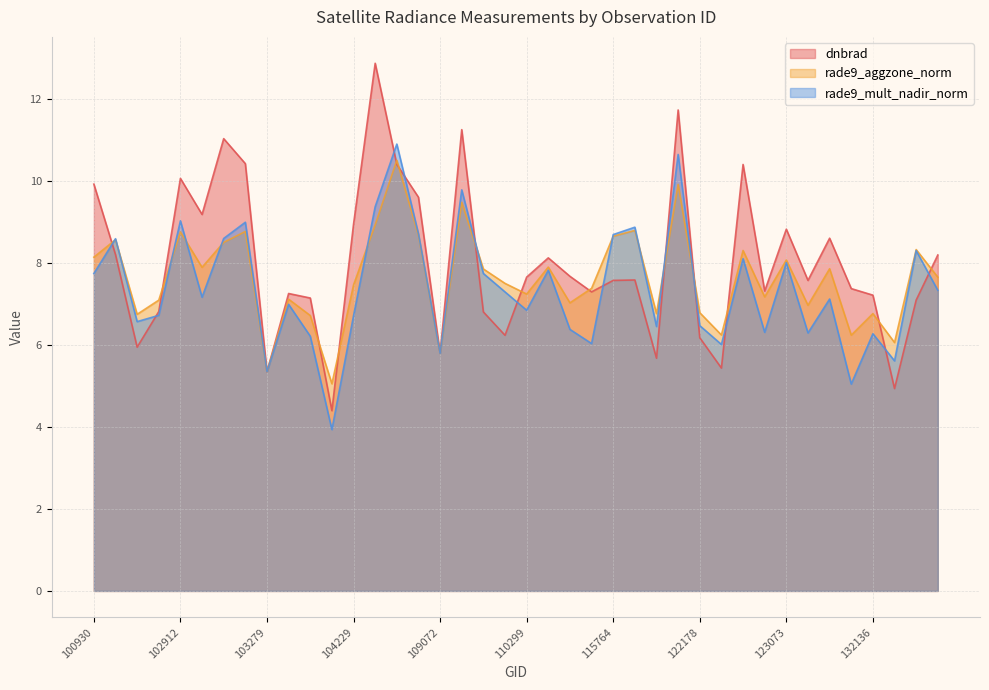

What is the sum of the rade9_aggzone_norm values at 131768 and 132310?

13.0